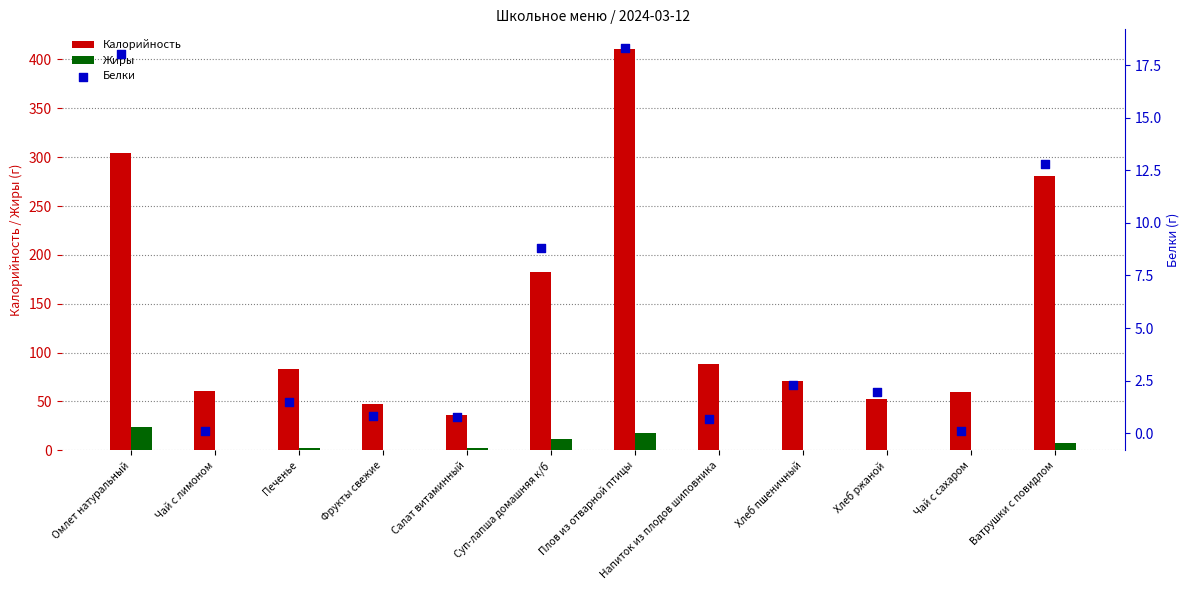

Is the value of Жиры at Ватрушки с повидлом greater than the value of Калорийность at Напиток из плодов шиповника?

No